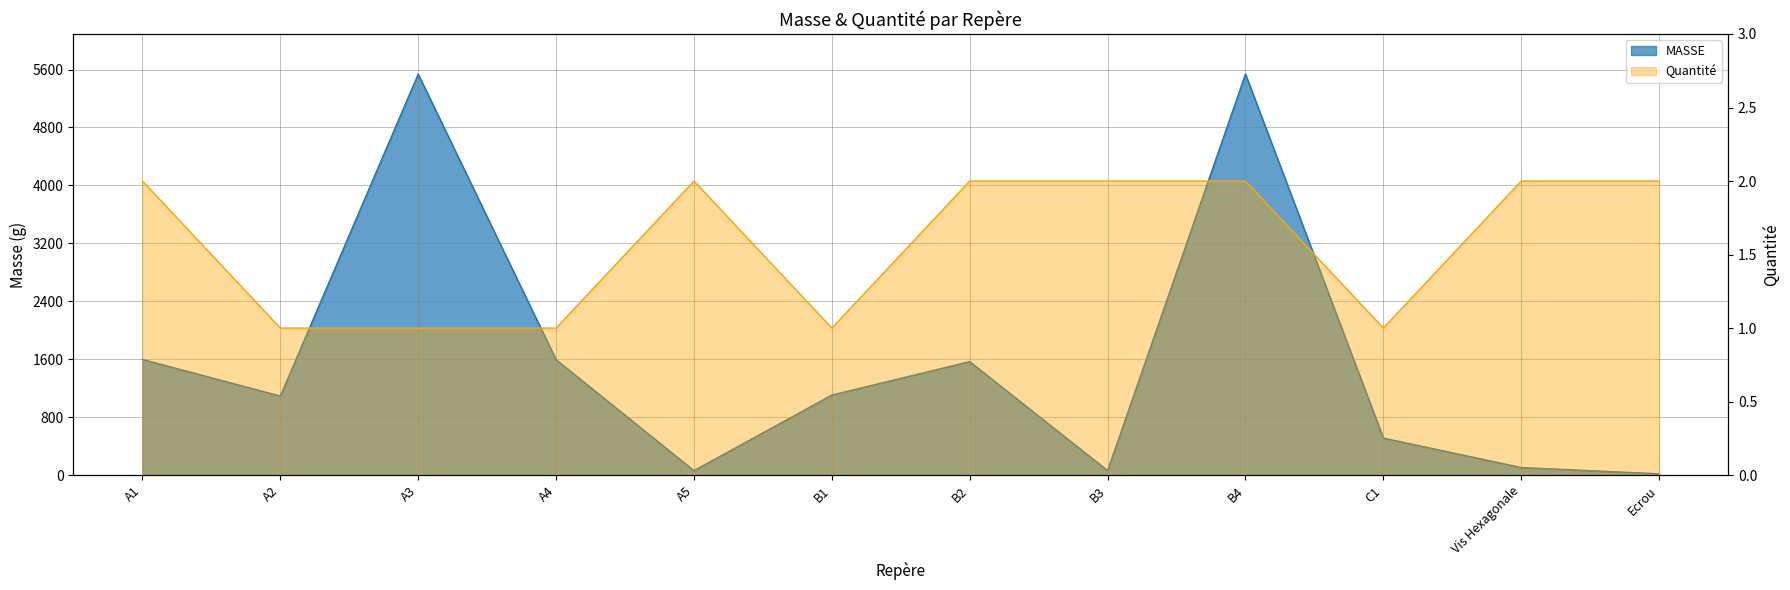

List the series in order of their overall mean, highest first.

MASSE, Quantité